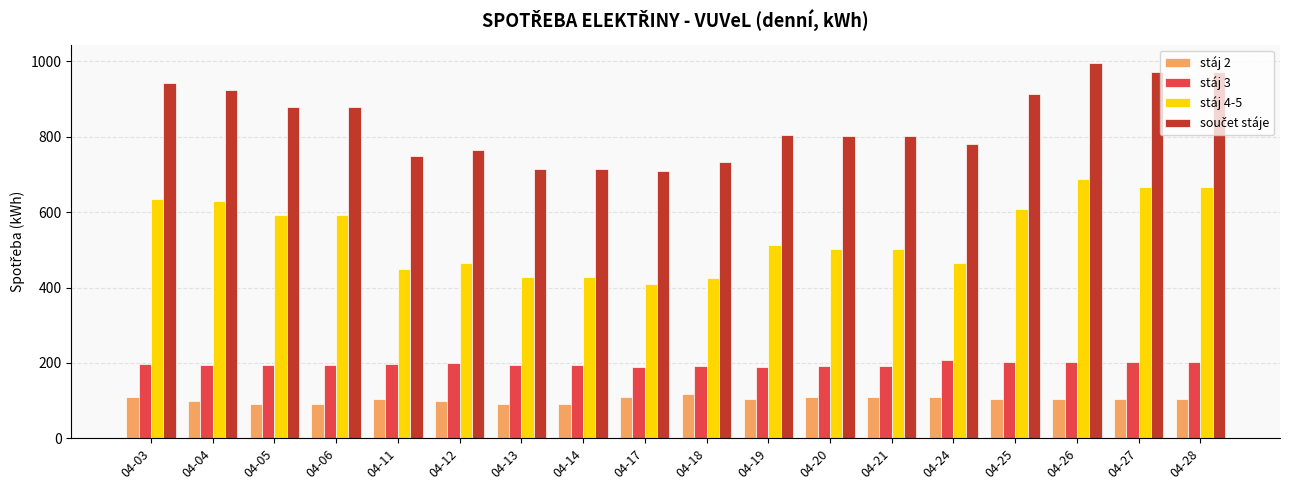

What is the sum of all stáj 2 values?

1853